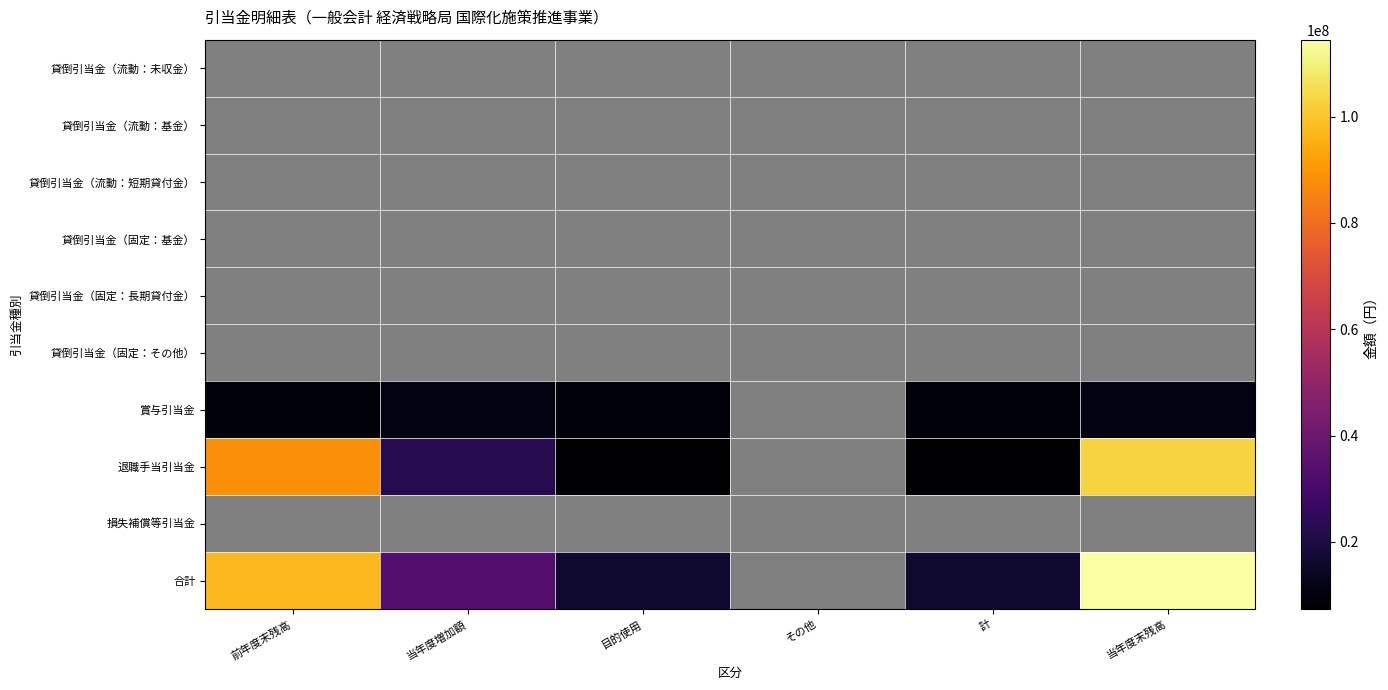

How many distinct data groups are displayed?

10